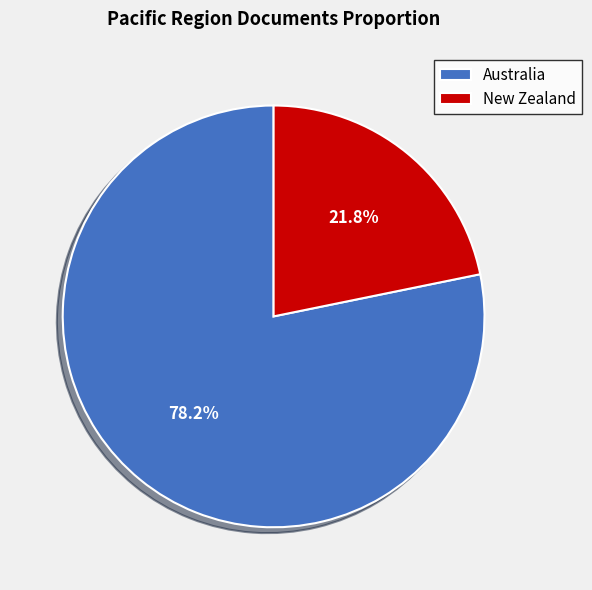

To the nearest percent, what percentage of the pie is Australia?

78%